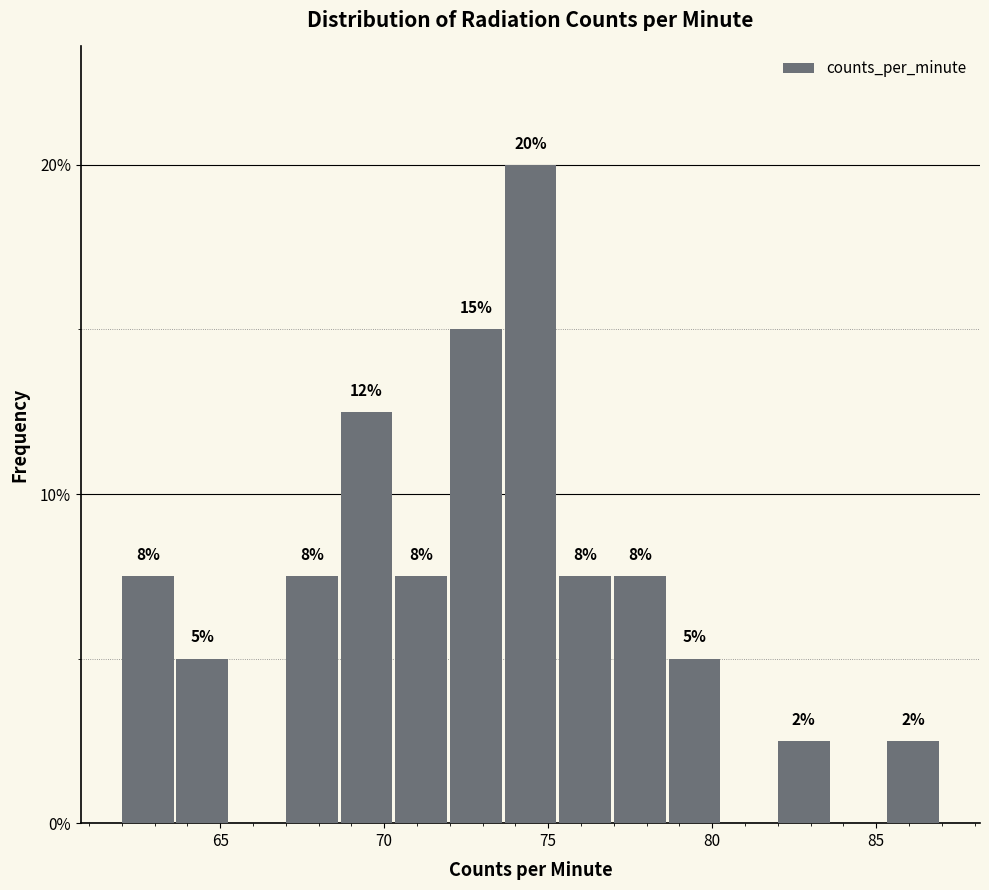

Read against the x-axis, roughly where is the centre of the tallest bar?

74.5